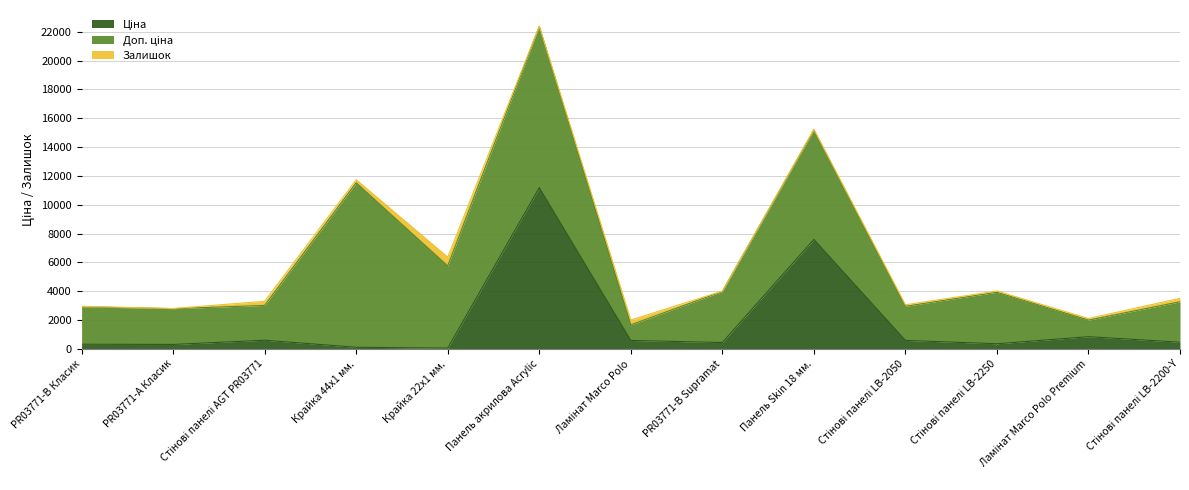

Reading left to right, transcribe all the data shown in this chart.

Ціна: 324.8	310.3	603.7	114.1	57.0	11188.2	589.9	443.1	7596.5	591.6	357.4	848.4	467.3
Доп. ціна: 2598.3	2482.4	2414.8	11410.0	5705.0	11188.2	1081.7	3545.0	7596.5	2366.5	3573.9	1149.7	2803.6
Залишок: 32.0	9.0	286.0	215.0	605.0	17.0	333.0	22.0	40.0	106.0	85.0	112.0	239.0